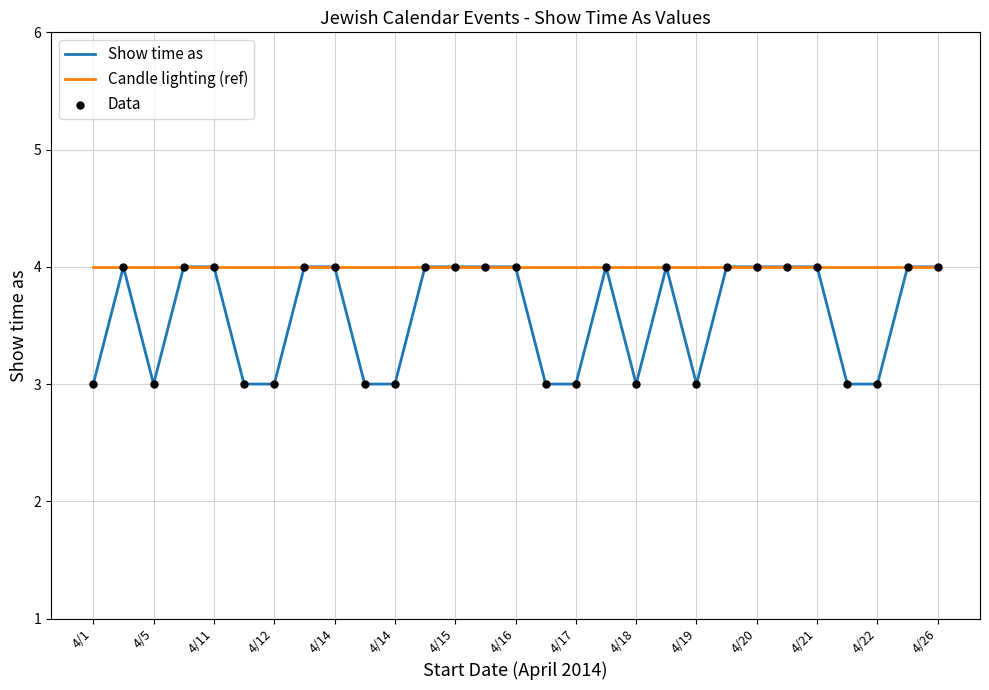

Which series has the largest total across all categories?

Candle lighting (ref)